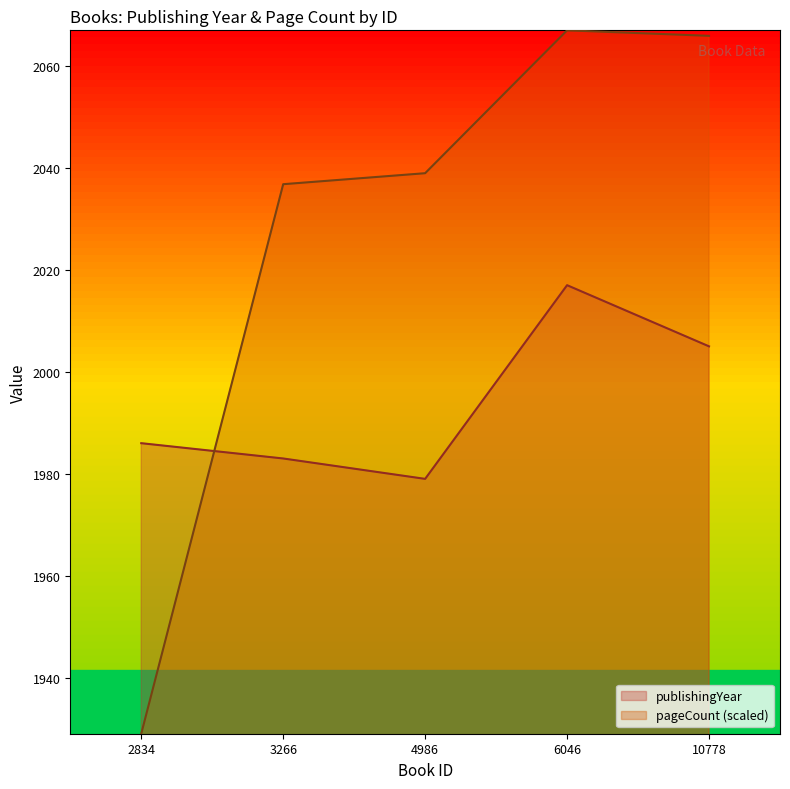

What is the smallest value displayed?

1929.0